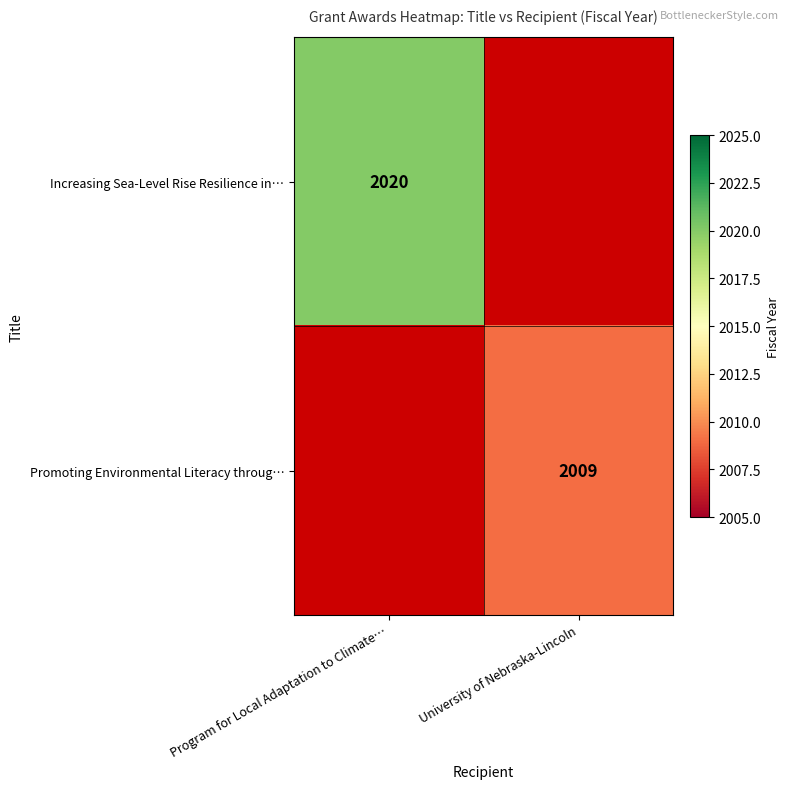

What is the minimum value shown in the chart?

2009.0